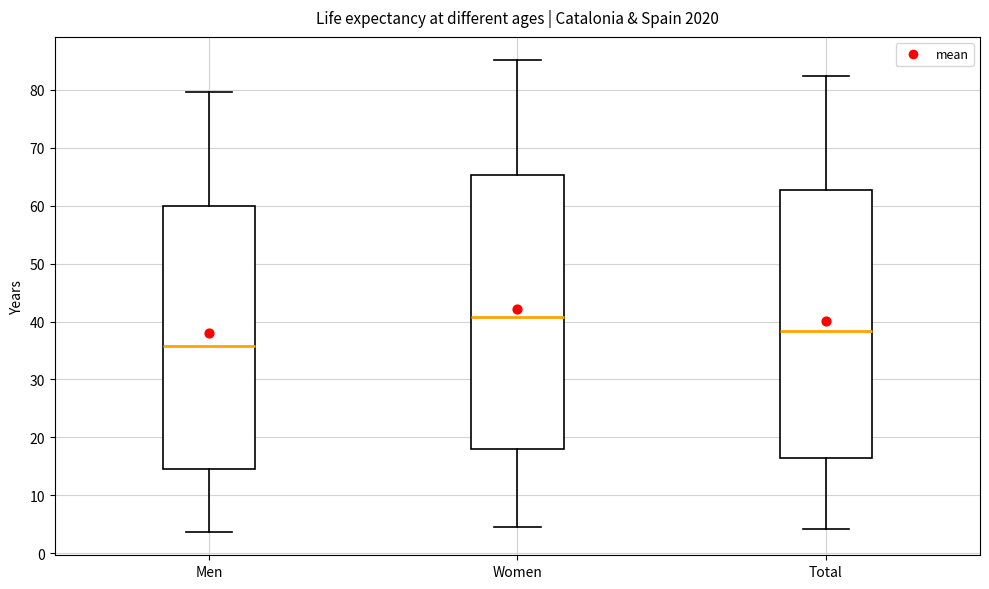

Which box's median line is the lowest?

Men